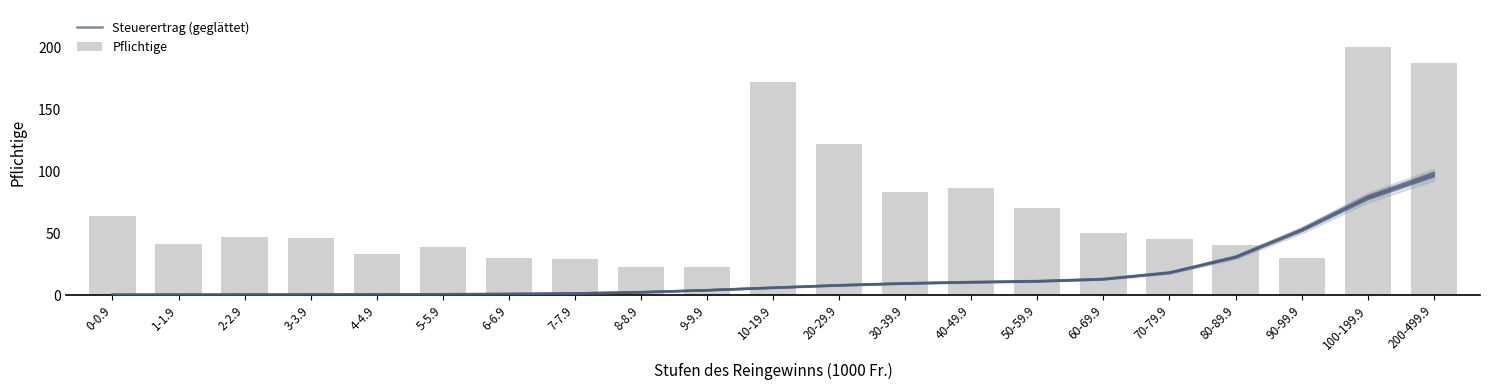

Reading left to right, transcribe all the data shown in this chart.

Steuerertrag (geglättet): 0-0.9=0.2	1-1.9=0.3	2-2.9=0.3	3-3.9=0.4	4-4.9=0.5	5-5.9=0.6	6-6.9=0.8	7-7.9=1.3	8-8.9=2.2	9-9.9=3.8	10-19.9=5.9	20-29.9=7.8	30-39.9=9.3	40-49.9=10.3	50-59.9=11.1	60-69.9=12.8	70-79.9=18.0	80-89.9=30.5	90-99.9=52.3	100-199.9=78.5	200-499.9=97.1
Pflichtige: 0-0.9=64.0	1-1.9=41.0	2-2.9=47.0	3-3.9=46.0	4-4.9=33.0	5-5.9=39.0	6-6.9=30.0	7-7.9=29.0	8-8.9=23.0	9-9.9=23.0	10-19.9=172.0	20-29.9=122.0	30-39.9=83.0	40-49.9=86.0	50-59.9=70.0	60-69.9=50.0	70-79.9=45.0	80-89.9=40.0	90-99.9=30.0	100-199.9=200.0	200-499.9=187.0